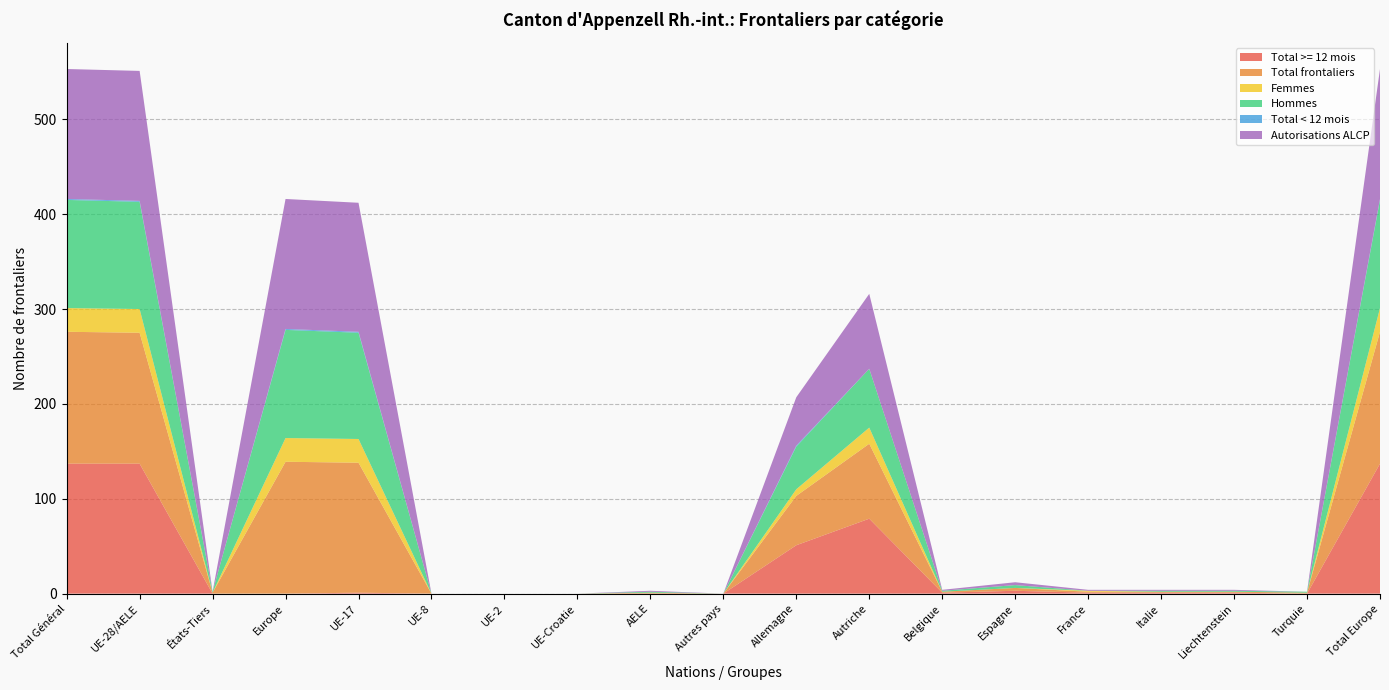

Reading left to right, list all the values displayed in this chart.

Total >= 12 mois: Total Général=137	UE-28/AELE=137	États-Tiers=0	Europe=0	UE-17=1	UE-8=0	UE-2=0	UE-Croatie=0	AELE=0	Autres pays=0	Allemagne=51	Autriche=79	Belgique=1	Espagne=3	France=1	Italie=1	Liechtenstein=1	Turquie=0	Total Europe=137
Total frontaliers: Total Général=139	UE-28/AELE=138	États-Tiers=1	Europe=139	UE-17=137	UE-8=0	UE-2=0	UE-Croatie=0	AELE=1	Autres pays=0	Allemagne=52	Autriche=79	Belgique=1	Espagne=3	France=1	Italie=1	Liechtenstein=1	Turquie=1	Total Europe=139
Femmes: Total Général=25	UE-28/AELE=25	États-Tiers=0	Europe=25	UE-17=25	UE-8=0	UE-2=0	UE-Croatie=0	AELE=0	Autres pays=0	Allemagne=7	Autriche=17	Belgique=0	Espagne=0	France=1	Italie=0	Liechtenstein=0	Turquie=0	Total Europe=25
Hommes: Total Général=114	UE-28/AELE=113	États-Tiers=1	Europe=114	UE-17=112	UE-8=0	UE-2=0	UE-Croatie=0	AELE=1	Autres pays=0	Allemagne=45	Autriche=62	Belgique=1	Espagne=3	France=0	Italie=1	Liechtenstein=1	Turquie=1	Total Europe=114
Total < 12 mois: Total Général=1	UE-28/AELE=1	États-Tiers=0	Europe=1	UE-17=1	UE-8=0	UE-2=0	UE-Croatie=0	AELE=0	Autres pays=0	Allemagne=1	Autriche=0	Belgique=0	Espagne=0	France=0	Italie=0	Liechtenstein=0	Turquie=0	Total Europe=1
Autorisations ALCP: Total Général=137	UE-28/AELE=137	États-Tiers=0	Europe=137	UE-17=136	UE-8=0	UE-2=0	UE-Croatie=0	AELE=1	Autres pays=0	Allemagne=51	Autriche=79	Belgique=1	Espagne=3	France=1	Italie=1	Liechtenstein=1	Turquie=0	Total Europe=137